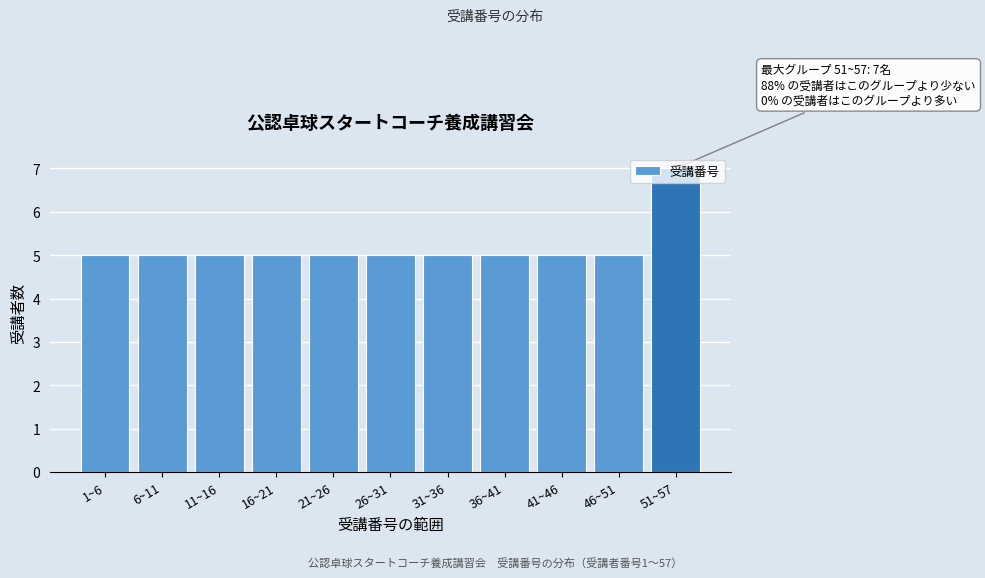

True or false: the data shows 2 at 21~26.

False